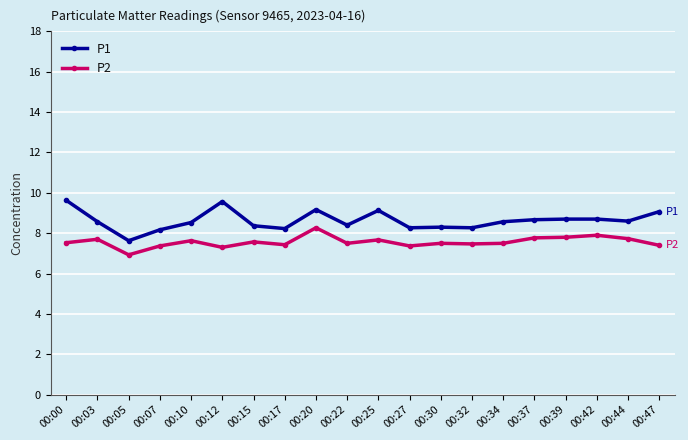

True or false: P2 has more than 2 points higher than both neighbors.

True